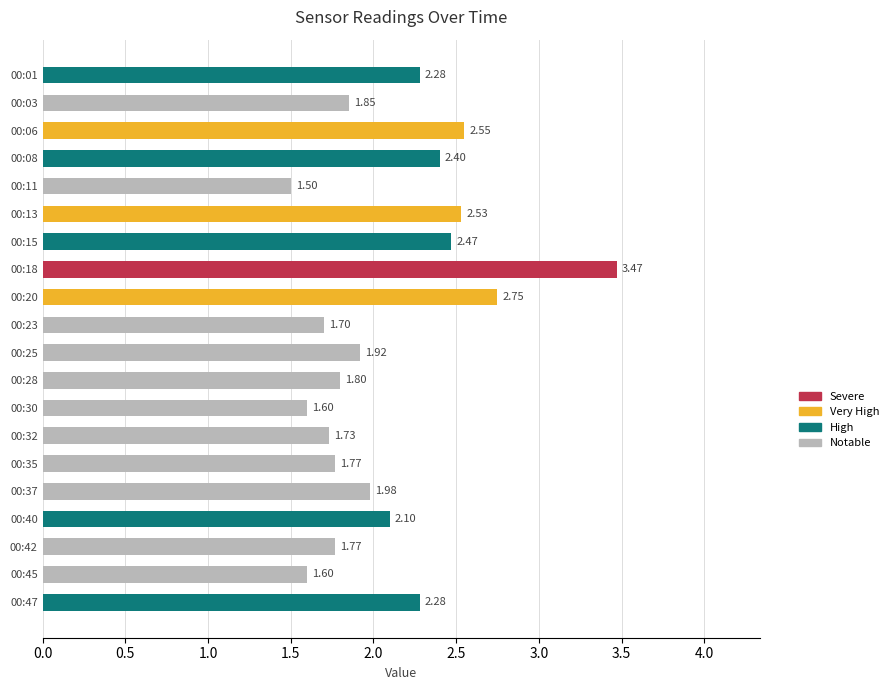

Approximately how many times larger is the value at 00:11 compared to 00:08?

0.6